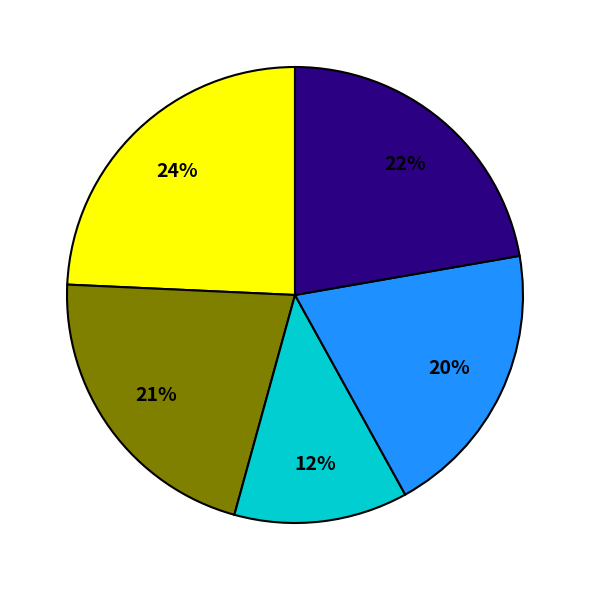

Is there any slice that represents more than half of the pie?

No